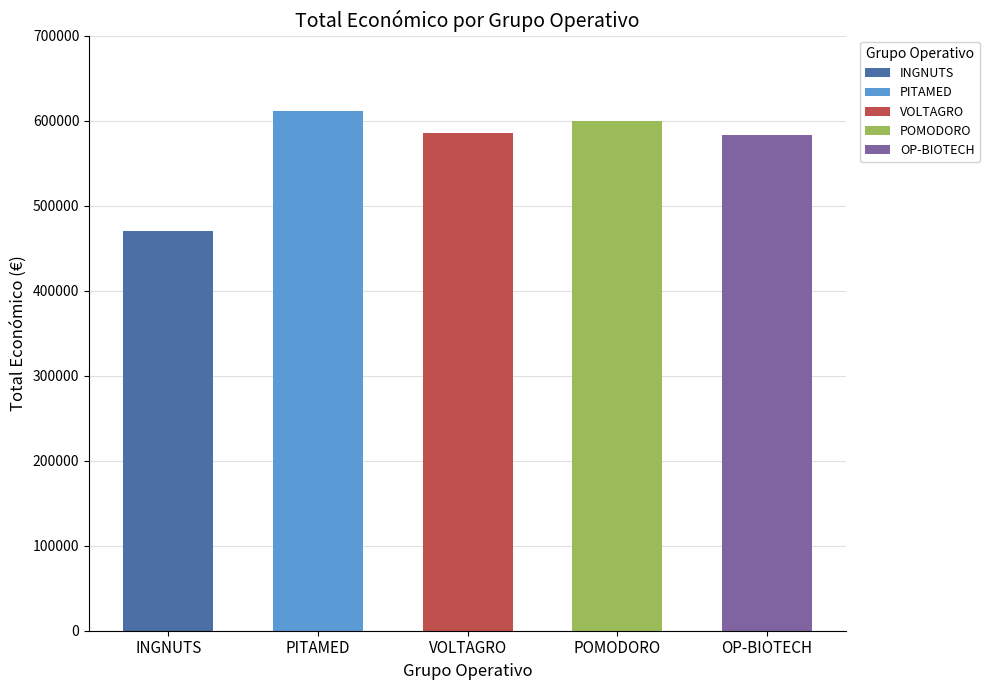

Rank the categories by value from lowest to highest.

INGNUTS, OP-BIOTECH, VOLTAGRO, POMODORO, PITAMED